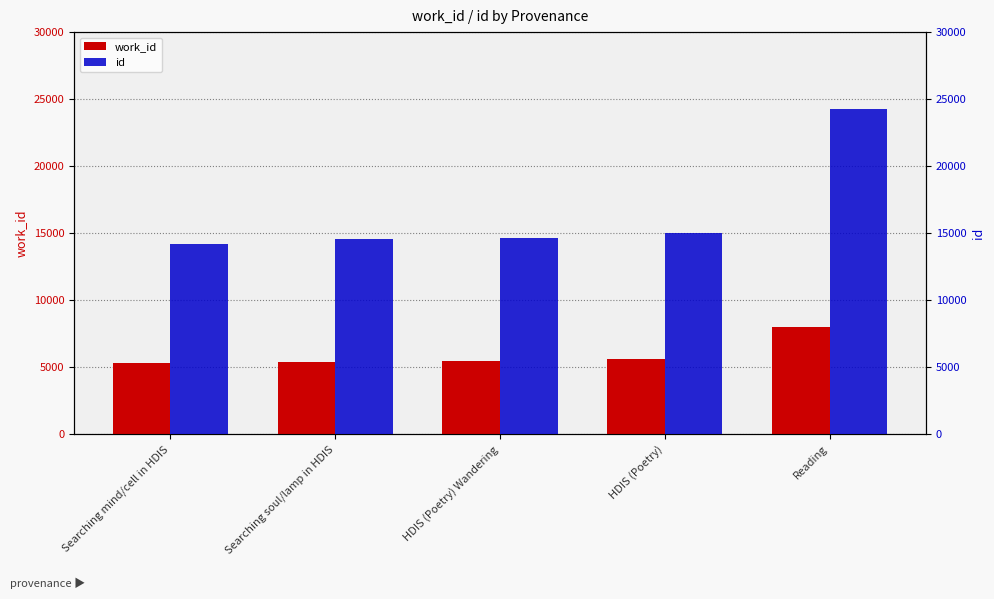

At which label is work_id closest to 6638?

HDIS (Poetry)